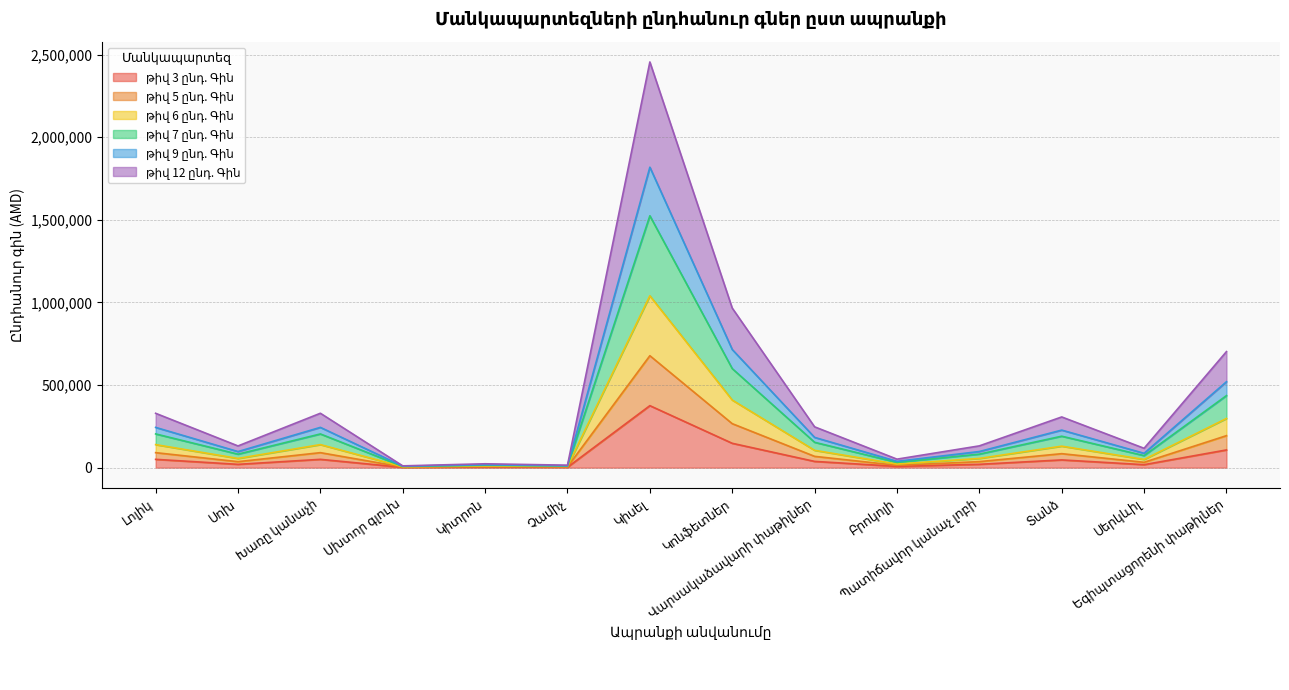

How many series are shown in this chart?

6